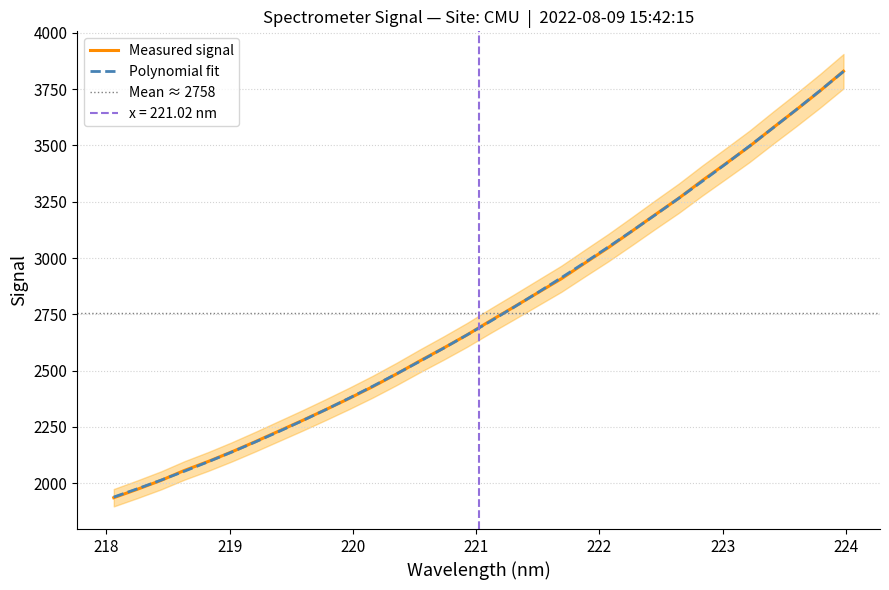

What is the maximum value for Polynomial fit?

3828.6